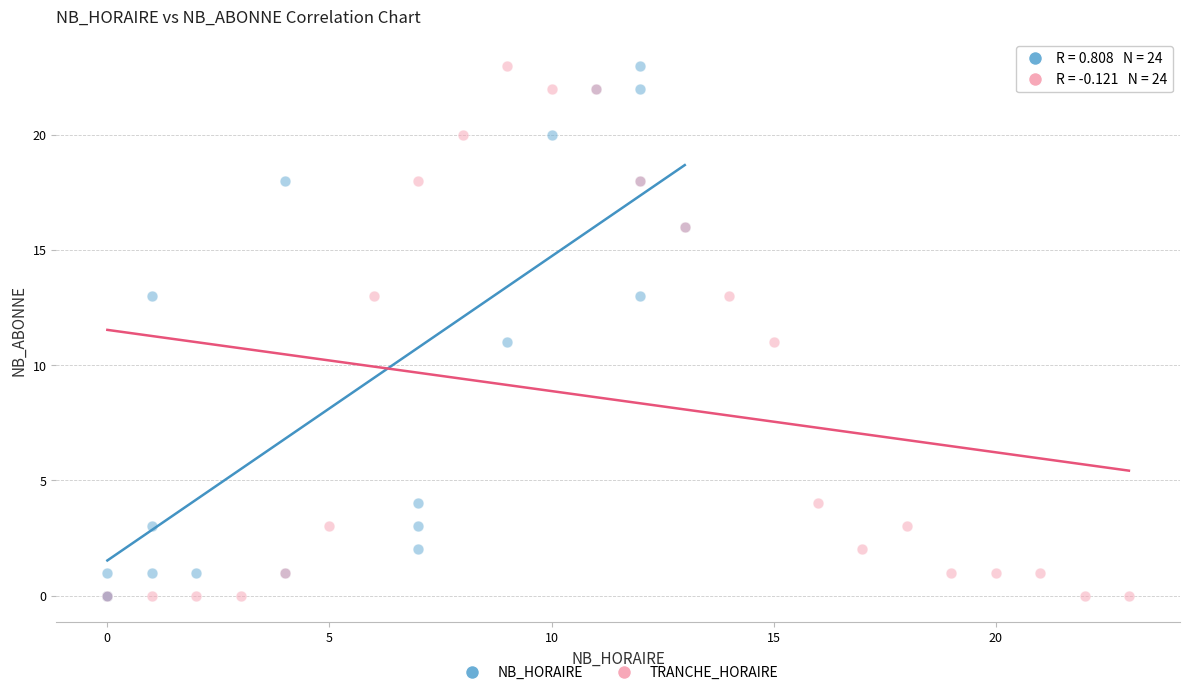

What are all the series names shown in the legend?

NB_HORAIRE, TRANCHE_HORAIRE